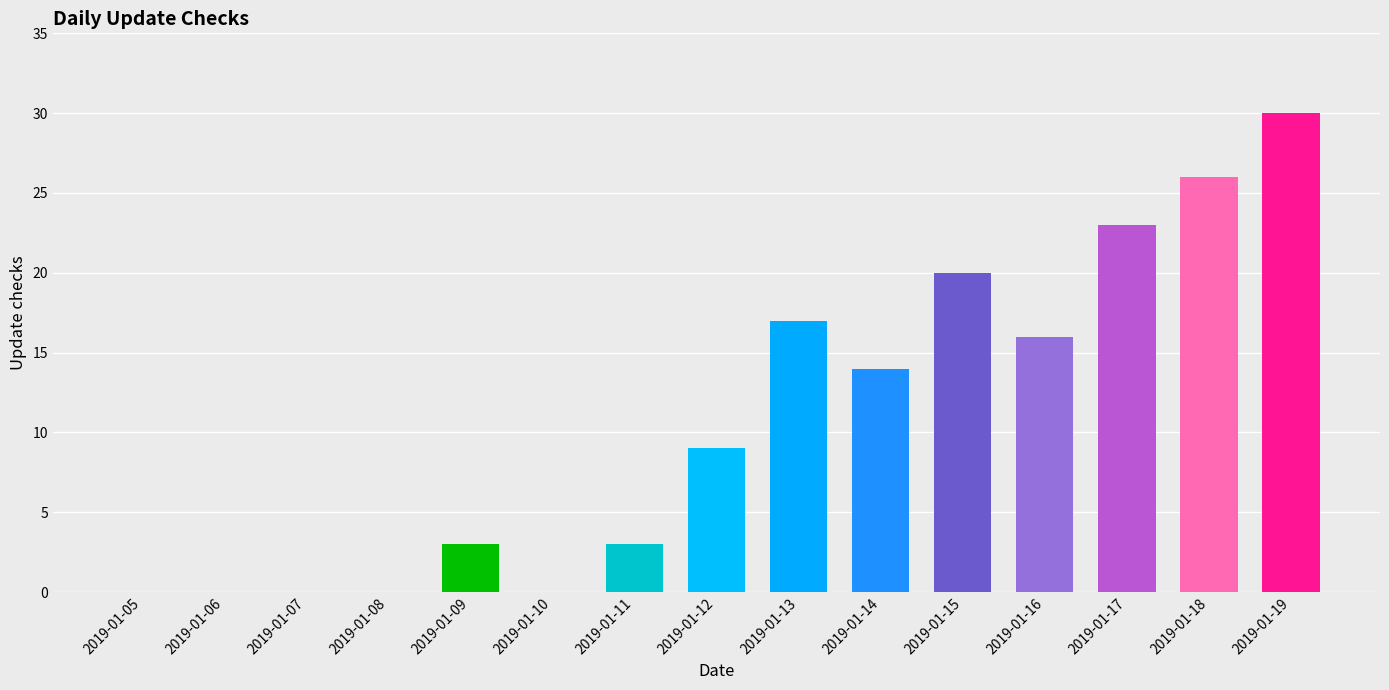

What is the sum of the values at 2019-01-07 and 2019-01-18?

26